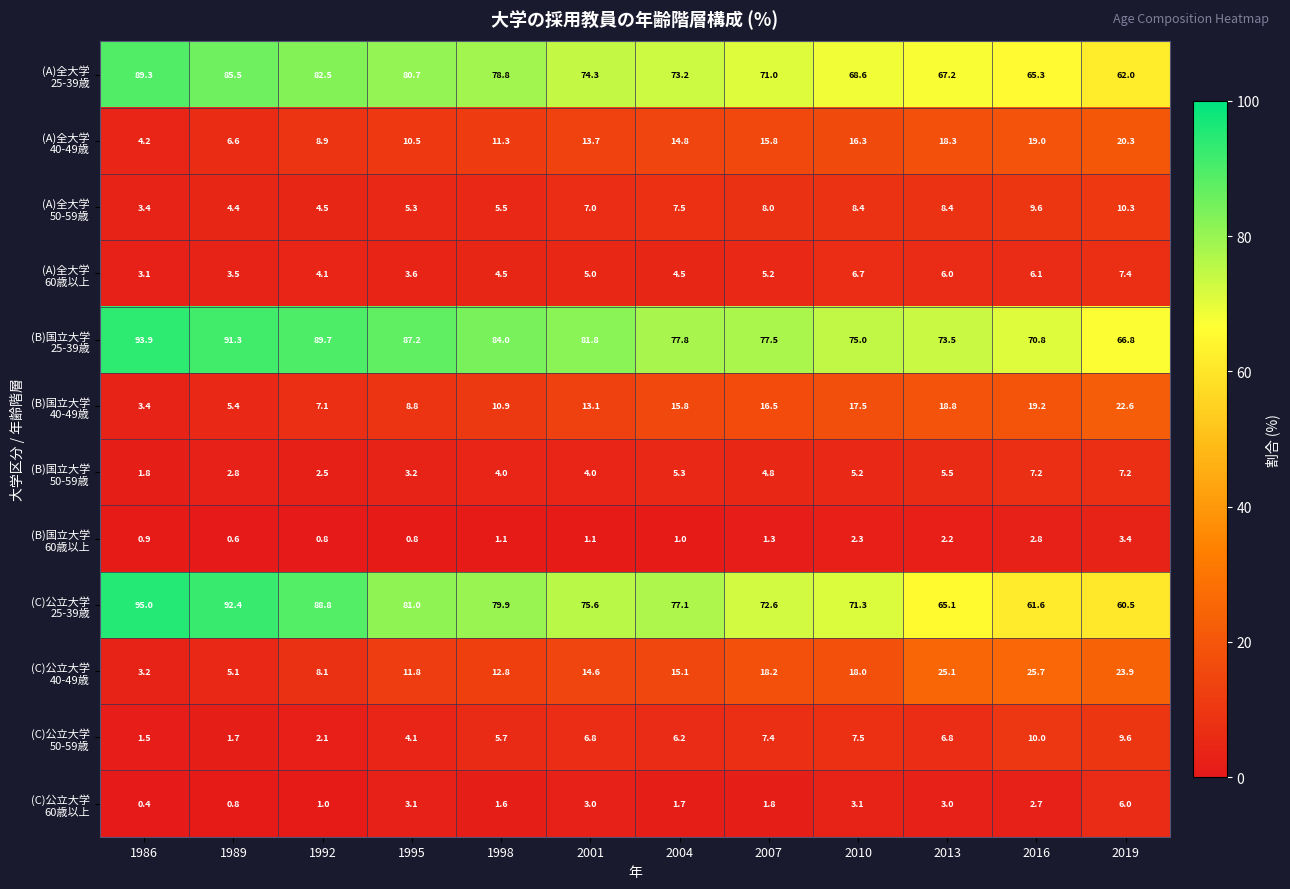

Which label corresponds to the smallest value in the chart?

1986